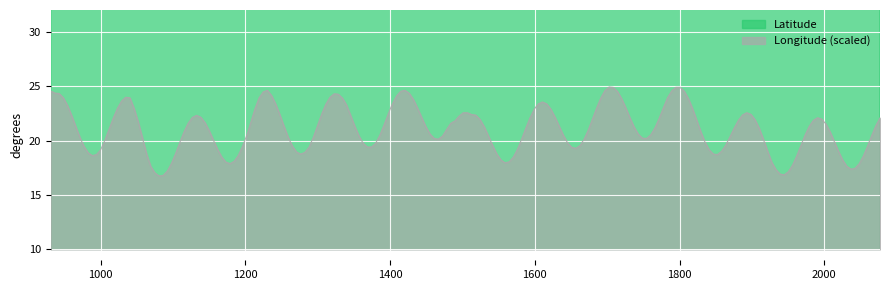

What are all the series names shown in the legend?

Latitude, Longitude